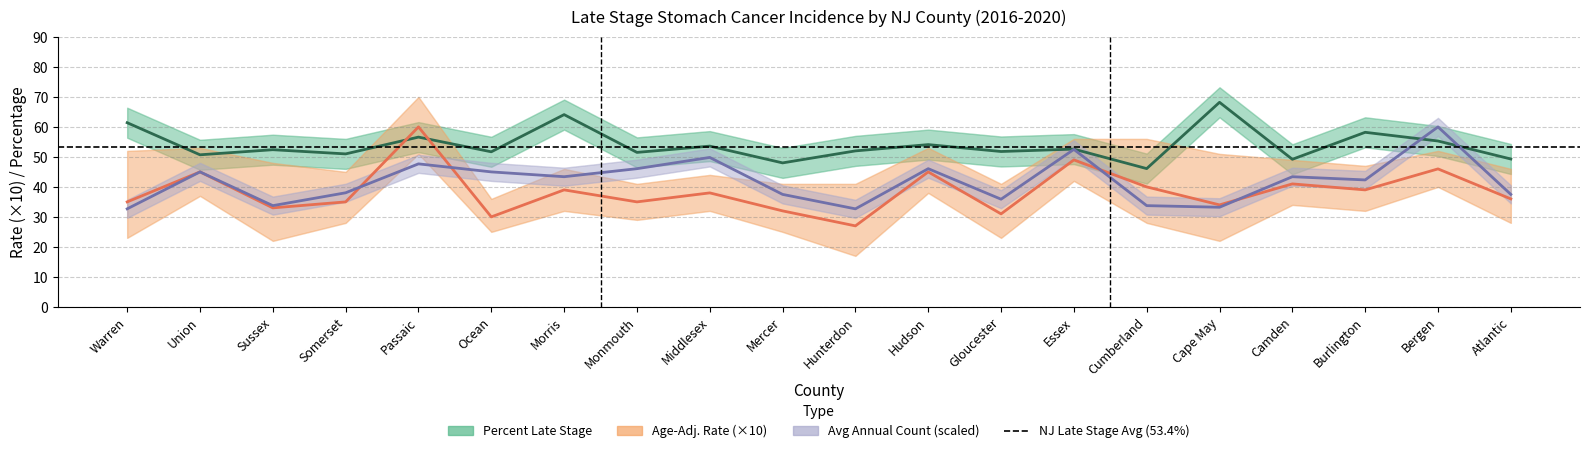

List the series in order of their overall mean, lowest first.

Age-Adj. Rate (×10), Avg Annual Count (scaled), Percent Late Stage